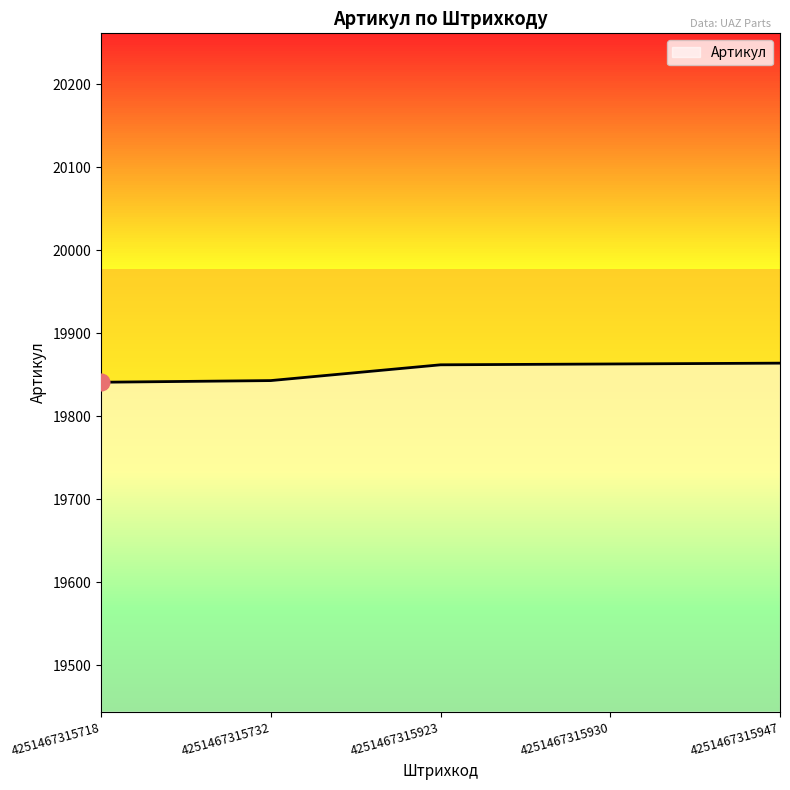

What is the difference between the values at 4251467315732 and 4251467315923?

19